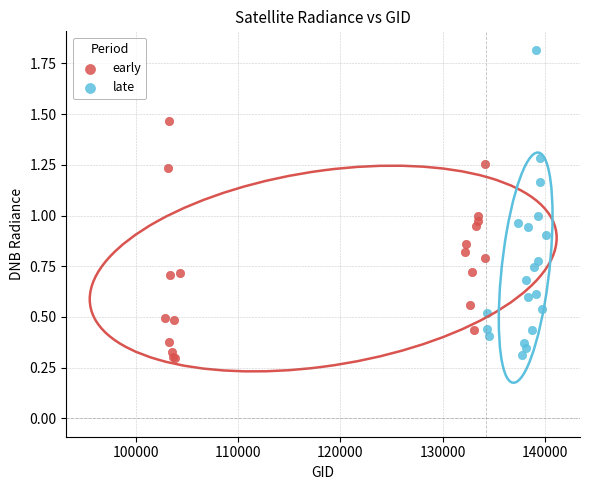

Which series has the largest Y range (max minus min)?

late